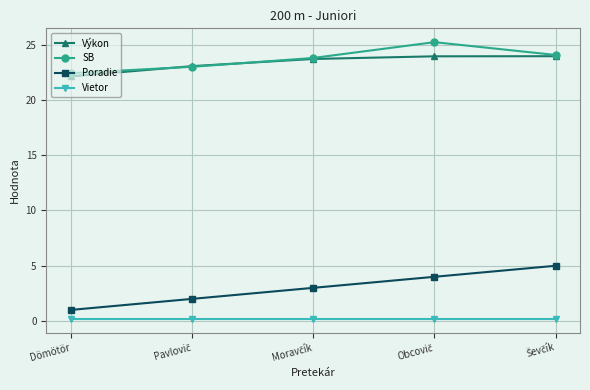

What is the minimum value for Poradie?

1.0